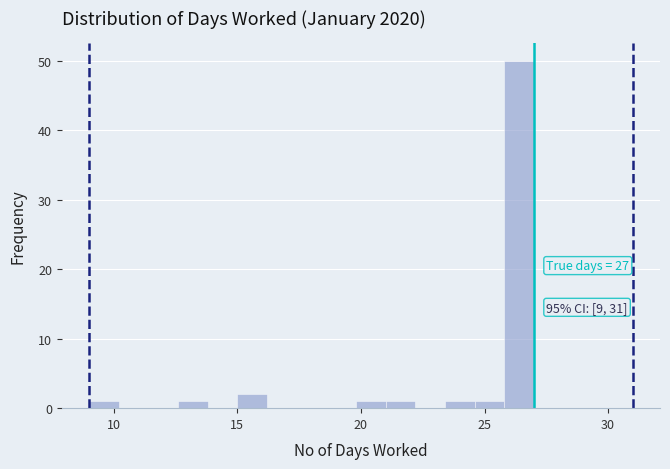

Read against the x-axis, roughly where is the centre of the tallest bar?

26.5